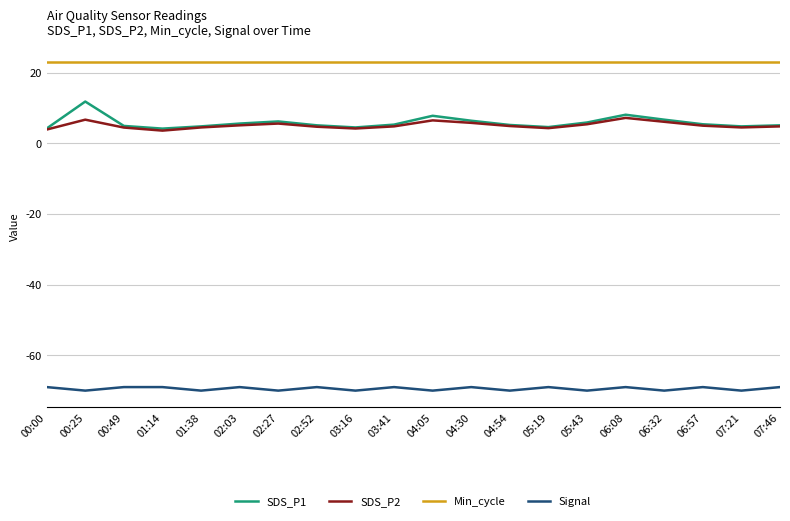

List the series in order of their peak value, lowest first.

Signal, SDS_P2, SDS_P1, Min_cycle